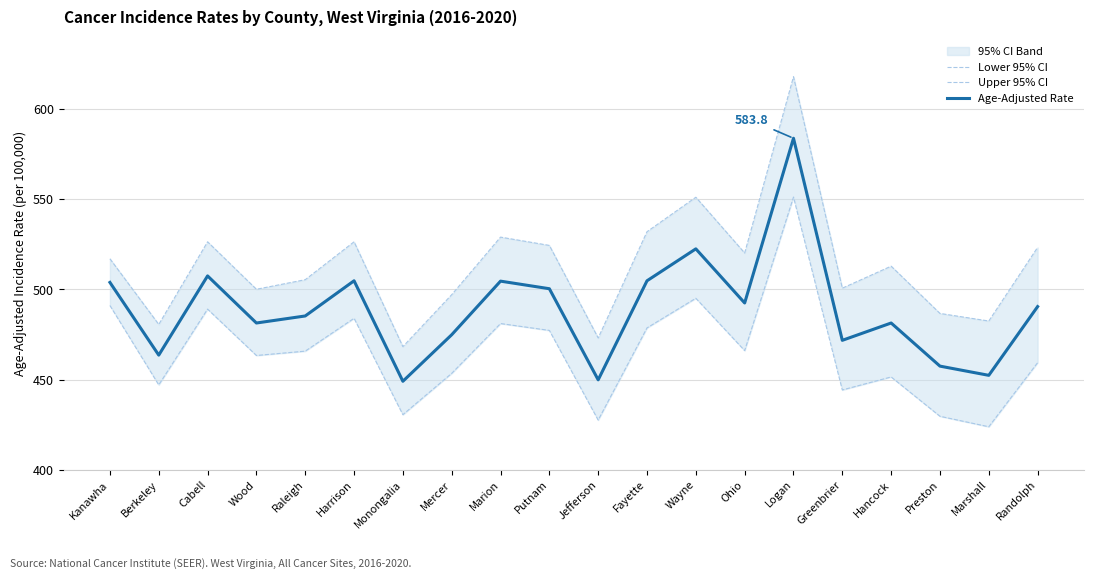

At Greenbrier, list the series in order from smallest to largest.

Lower 95% CI, Age-Adjusted Rate, Upper 95% CI